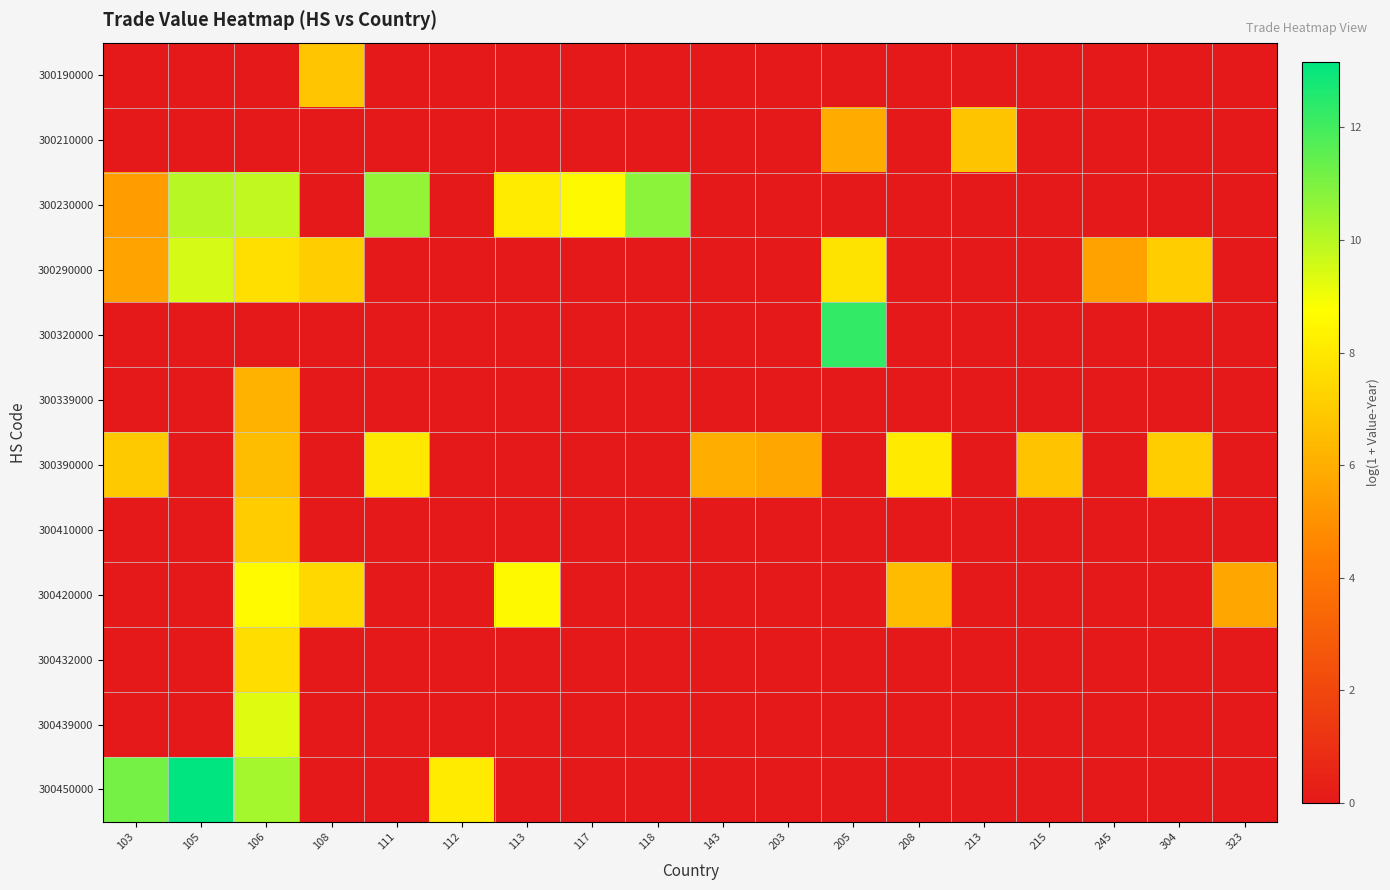

Rank the series by their maximum value, from lowest to highest.

300339000, 300210000, 300190000, 300410000, 300432000, 300390000, 300420000, 300439000, 300290000, 300230000, 300320000, 300450000